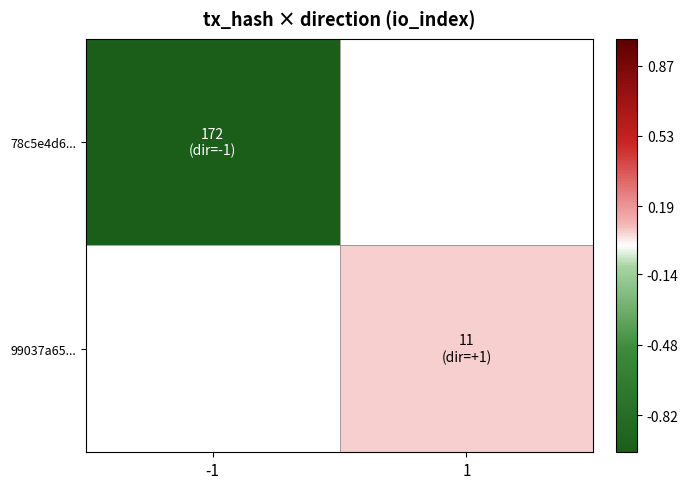

Rank the series at -1 from highest to lowest value.

78c5e4d6..., 99037a65...